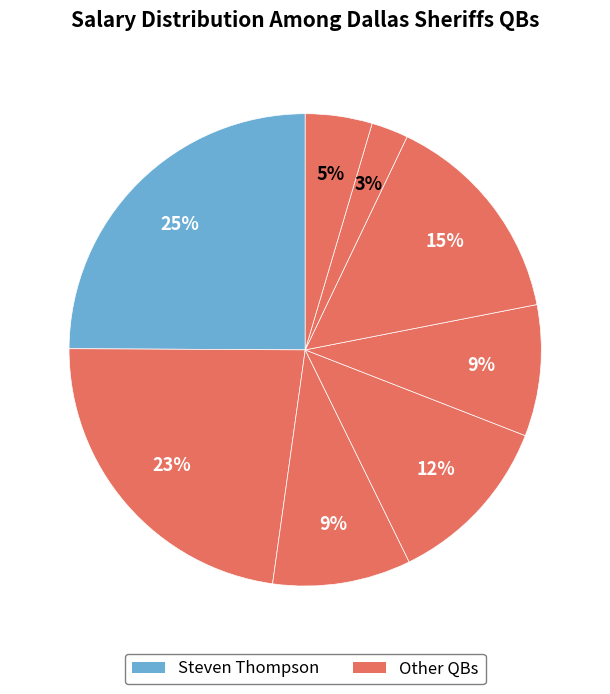

Rank the categories by value from highest to lowest.

Steven, Joe, Alex, Orion, Nick, Christian, Jamal, David